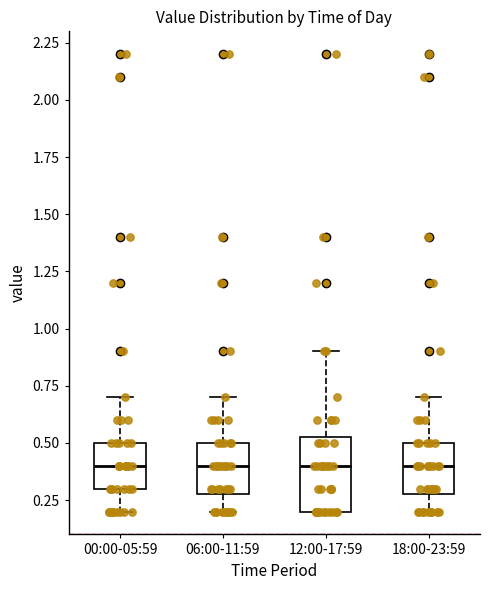

Reading left to right, read every box against the y-axis: the position of its median line, the range the box covers, and the ends of its whiskers. The values are not printed on the chart, so give them approximately, as read against the axis.

00:00-05:59: median 0.40, box 0.30 to 0.50, whiskers 0.20 to 0.70
06:00-11:59: median 0.40, box 0.30 to 0.50, whiskers 0.20 to 0.70
12:00-17:59: median 0.40, box 0.20 to 0.55, whiskers 0.20 to 0.90
18:00-23:59: median 0.40, box 0.30 to 0.50, whiskers 0.20 to 0.70